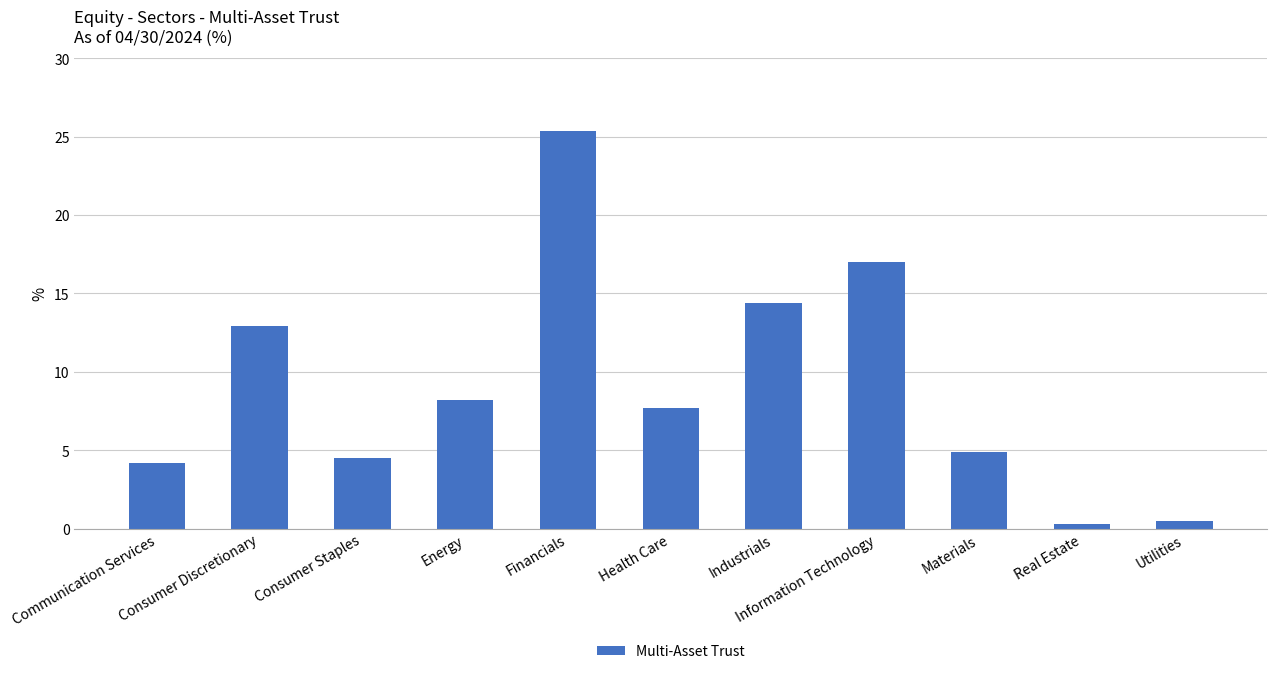

Where does the data first go above 7?

Consumer Discretionary